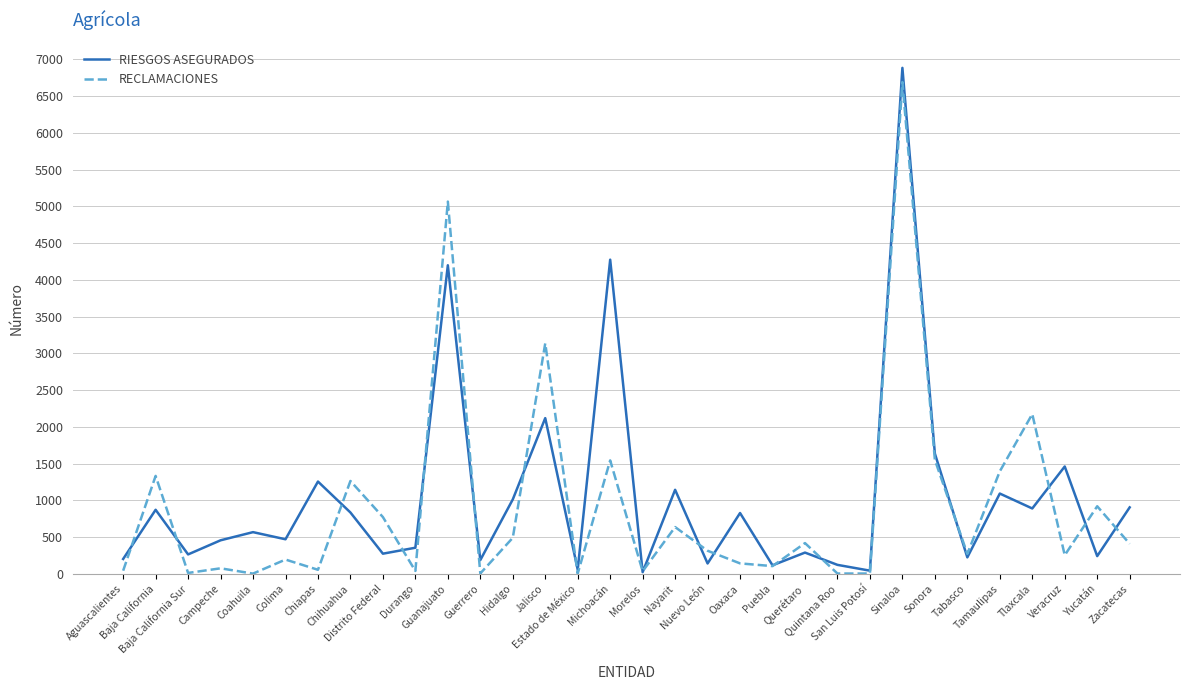

What position from the right is Coahuila?

28